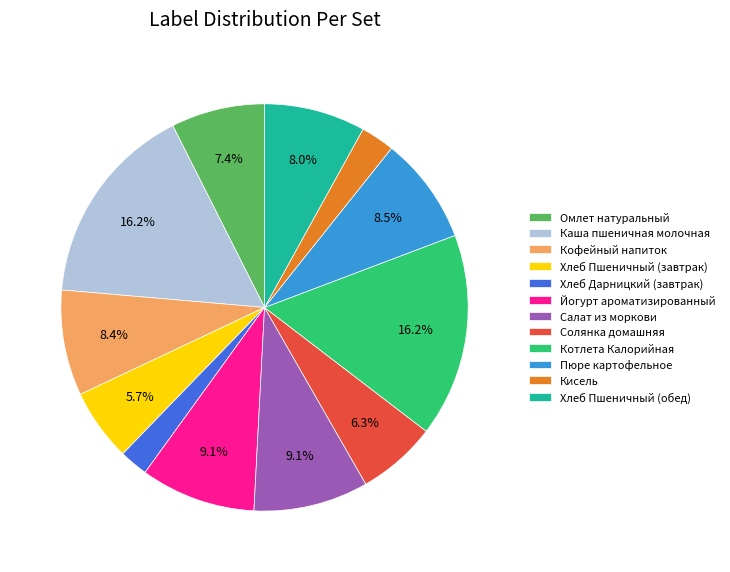

To the nearest percent, what is the average slice percentage?

8%